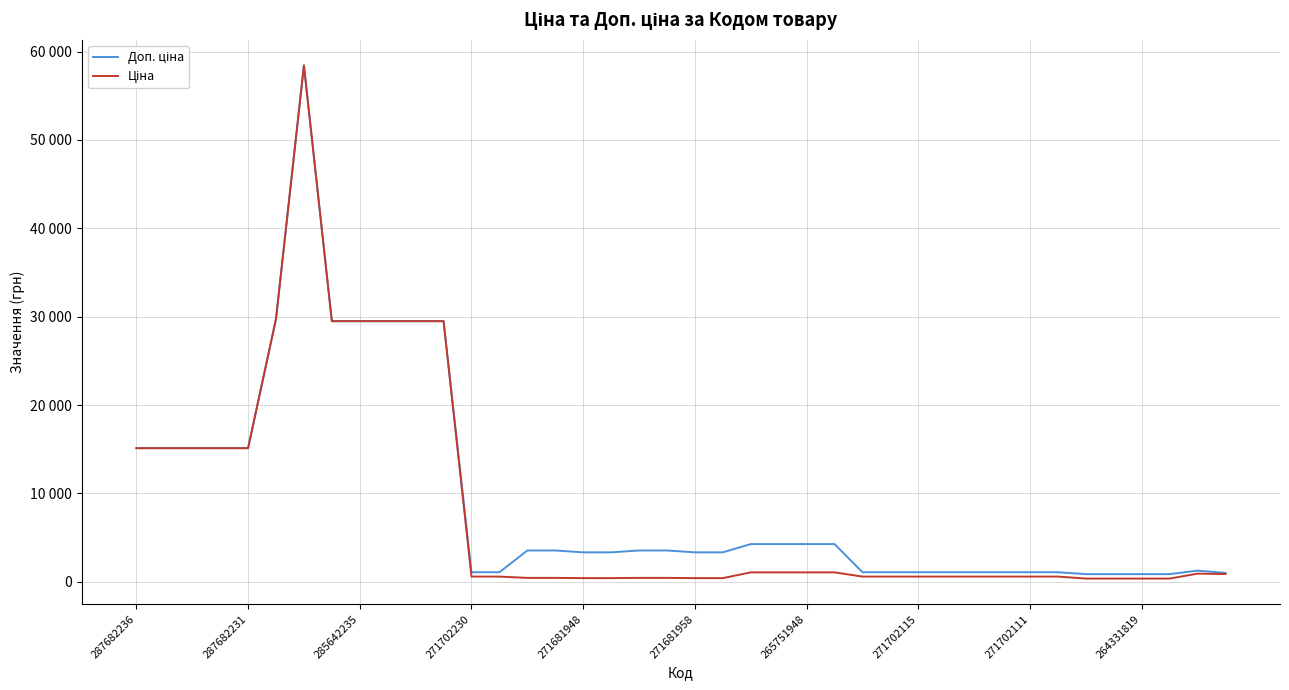

Which series has the largest range (max minus min)?

Ціна